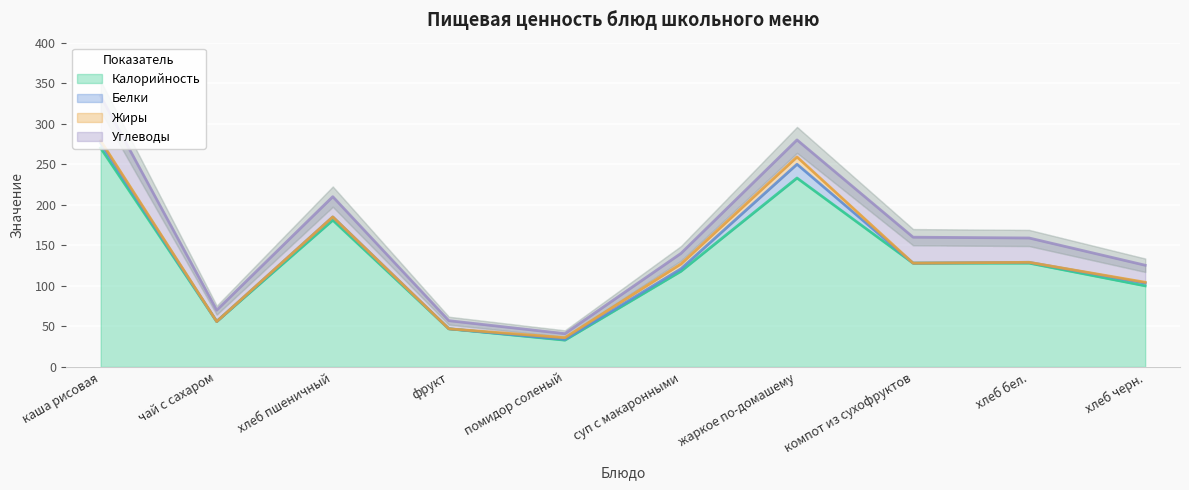

What position from the left is каша рисовая?

1